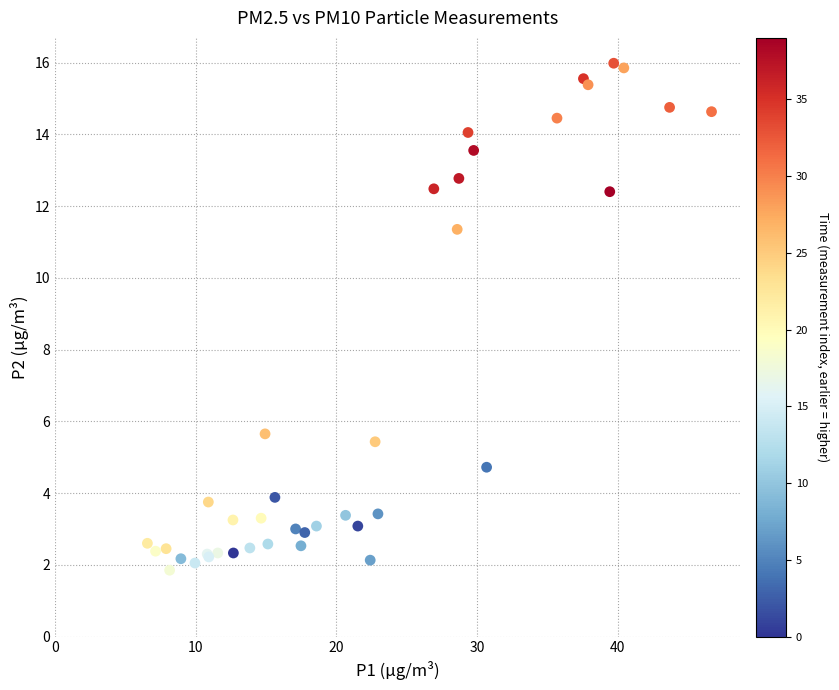

What Y value in the scatter plot is closest to 8?

5.7